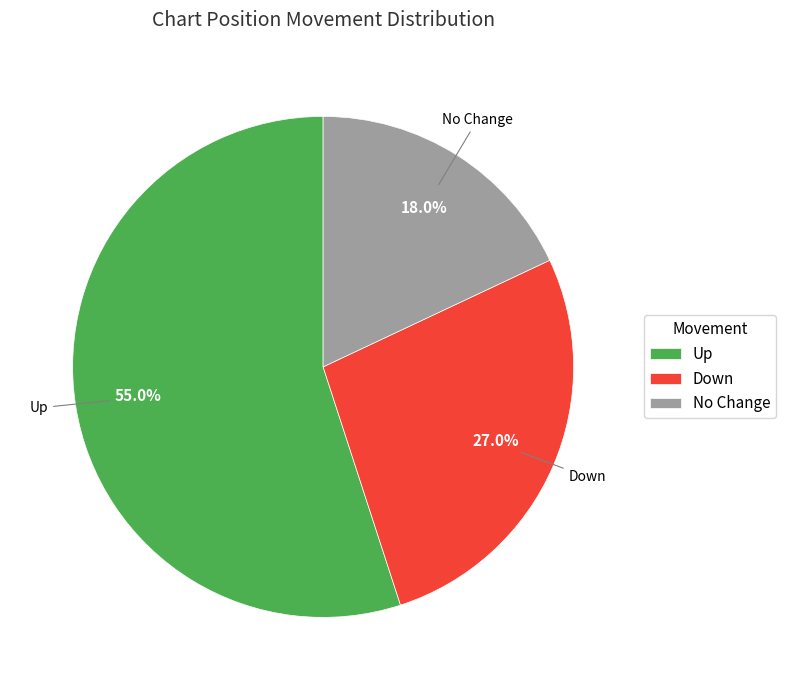

To the nearest percent, what is the difference between the largest and smallest slice percentages?

37%